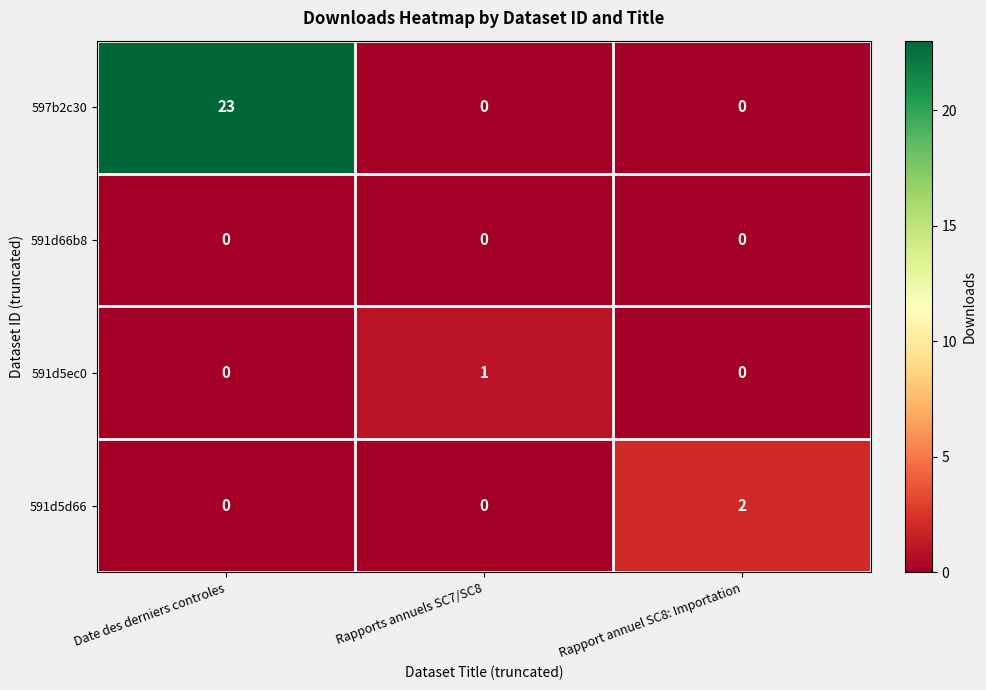

List the series in order of their peak value, lowest first.

591d66b8, 591d5ec0, 591d5d66, 597b2c30